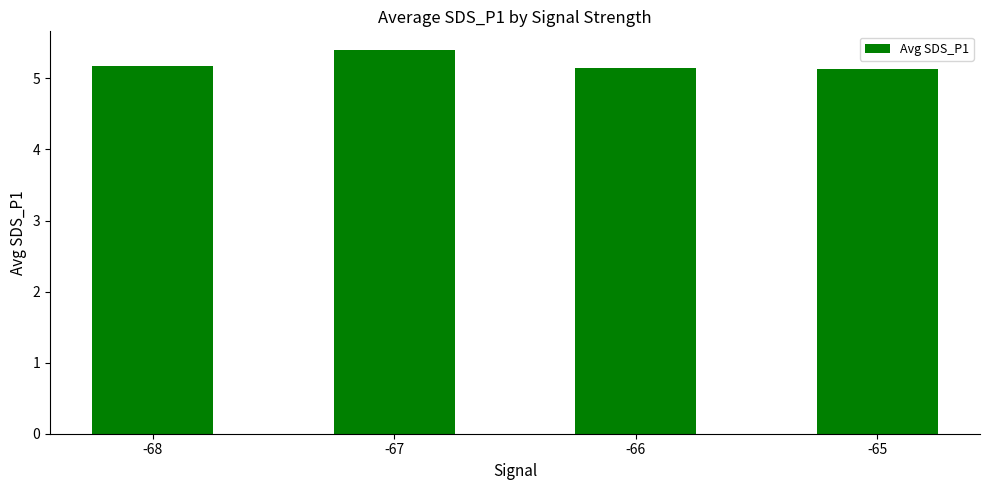

What is the average value?

5.2